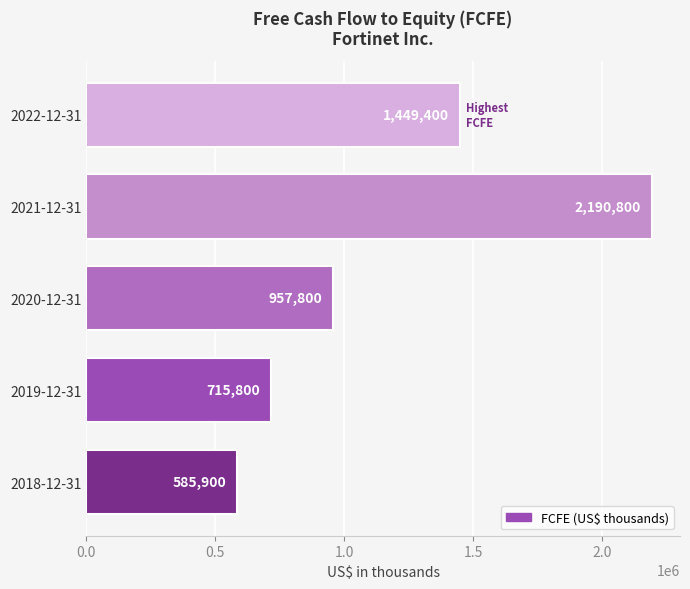

Which has a higher value, 2020-12-31 or 2022-12-31?

2022-12-31